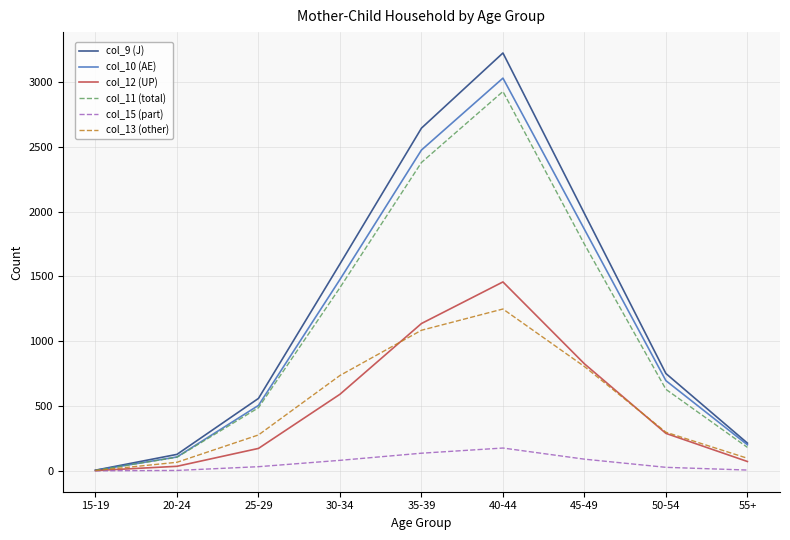

True or false: col_11 (total) has a value of 105 at 20-24.

True